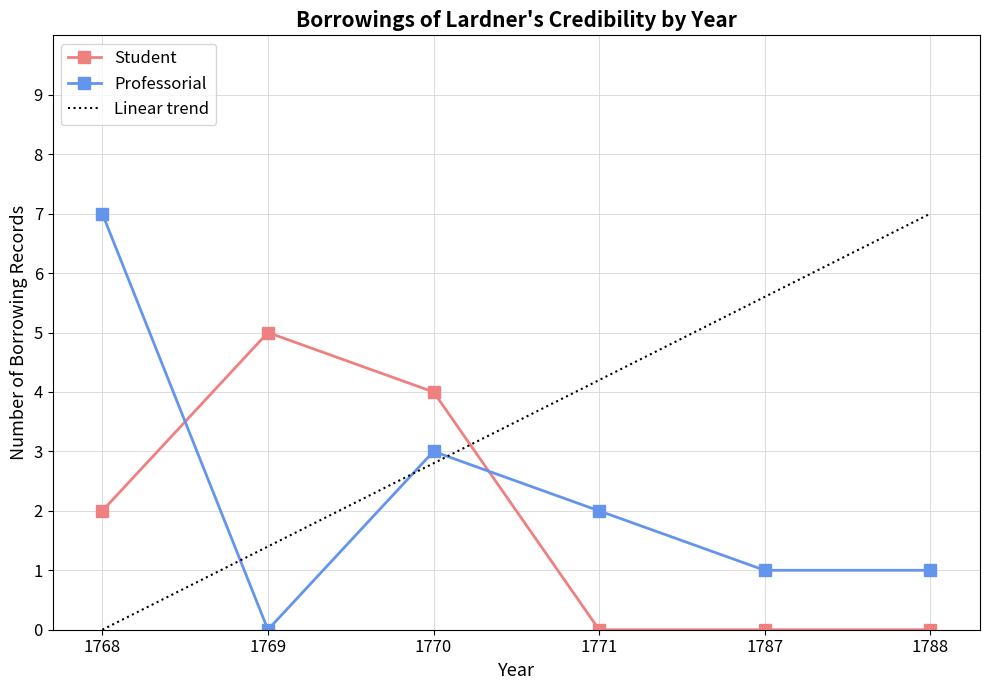

In Professorial, how many points are higher than both neighbors (excluding endpoints)?

1